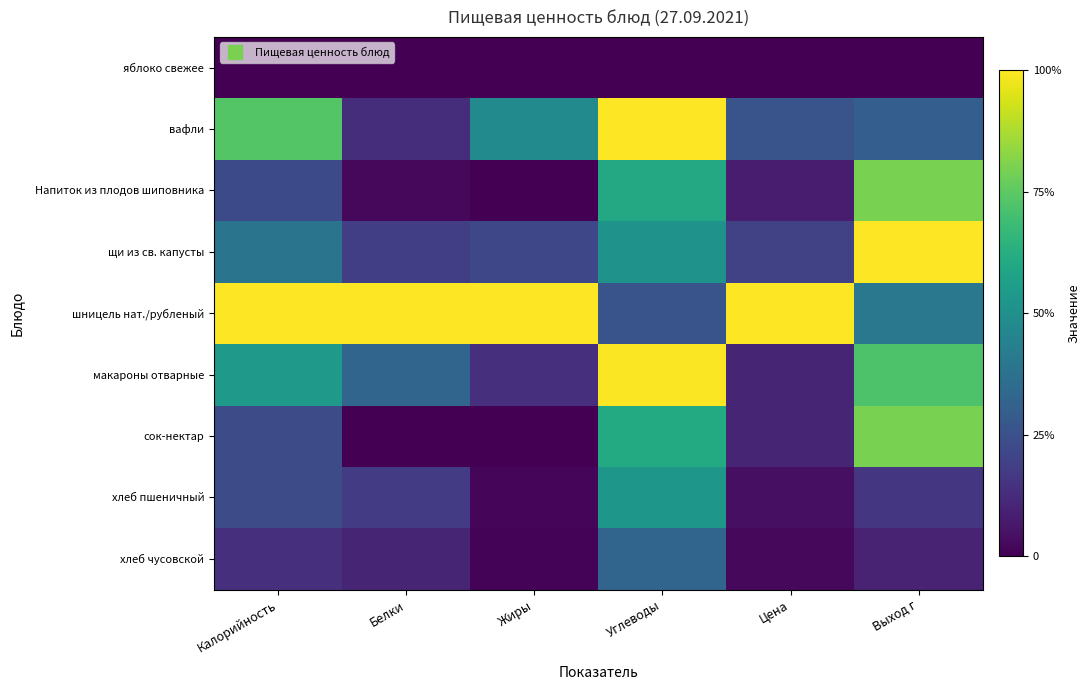

List the series in order of their peak value, lowest first.

яблоко свежее, хлеб чусовской, хлеб пшеничный, Напиток из плодов шиповника, сок-нектар, макароны отварные, вафли, щи из св. капусты, шницель нат./рубленый